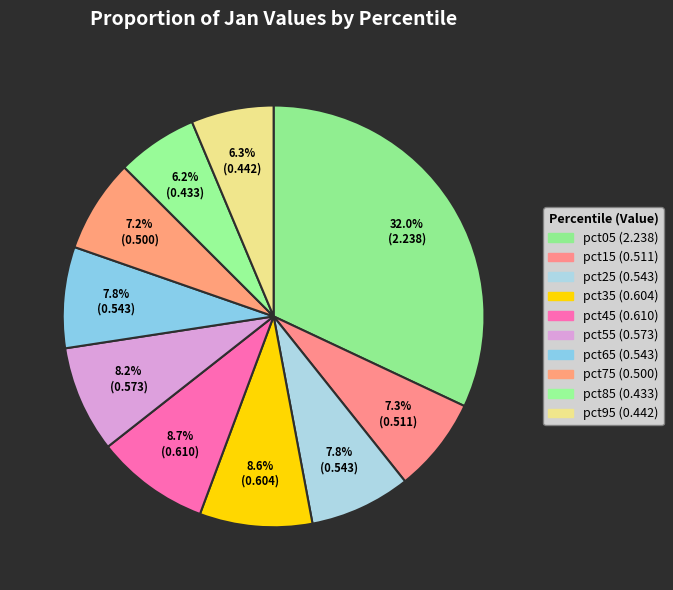

How many segments does this pie chart have?

10